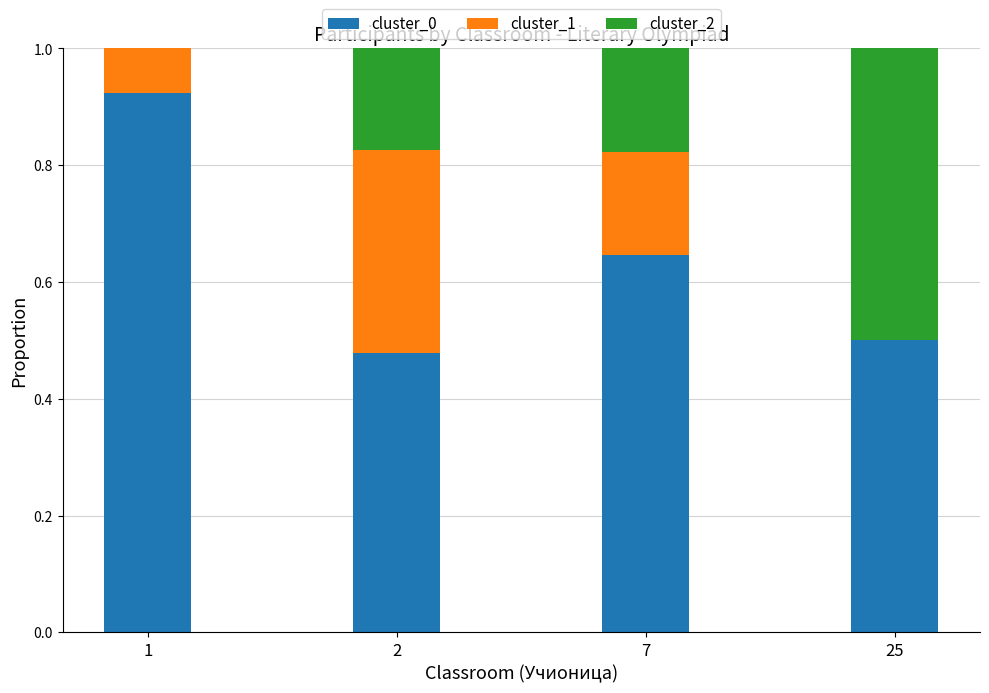

How many distinct data groups are displayed?

3